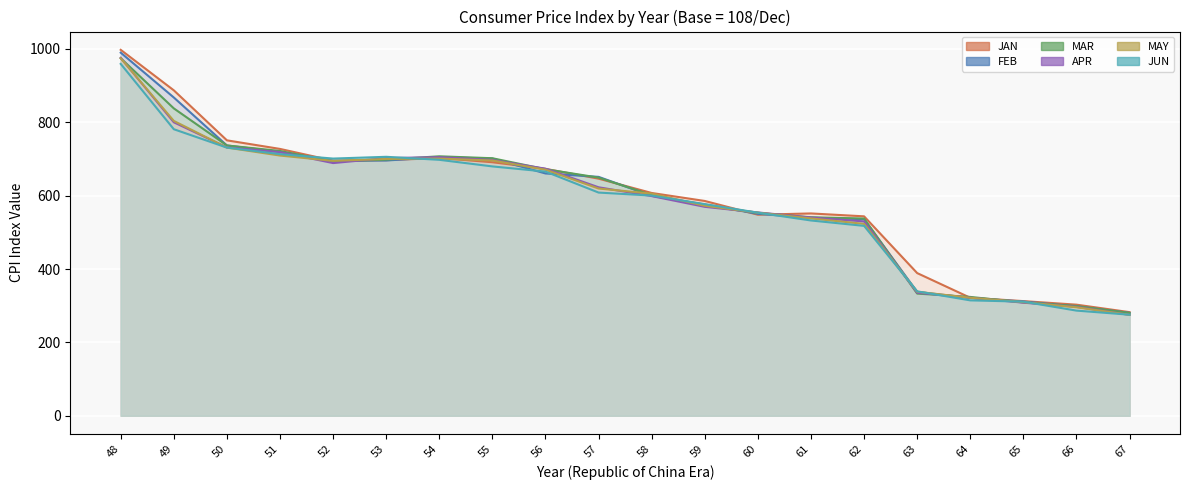

What is the difference between the second highest and minimum values in the JAN series?

604.7